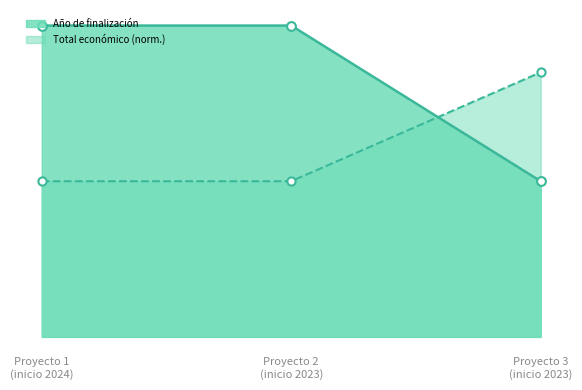

Which series has the largest total across all categories?

Año de finalización